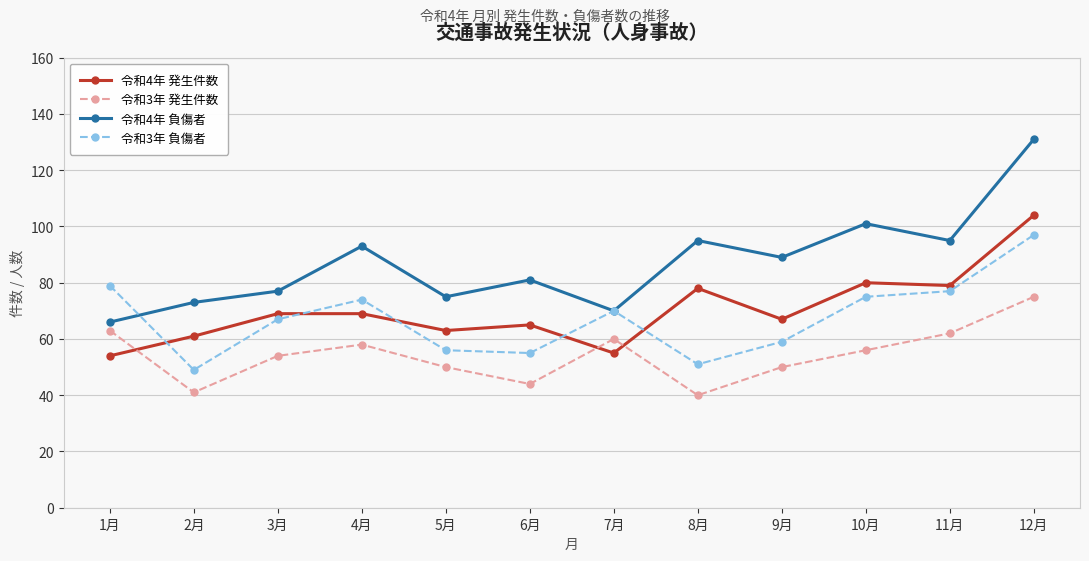

True or false: 令和3年 発生件数 has more than 1 interior local peaks.

True